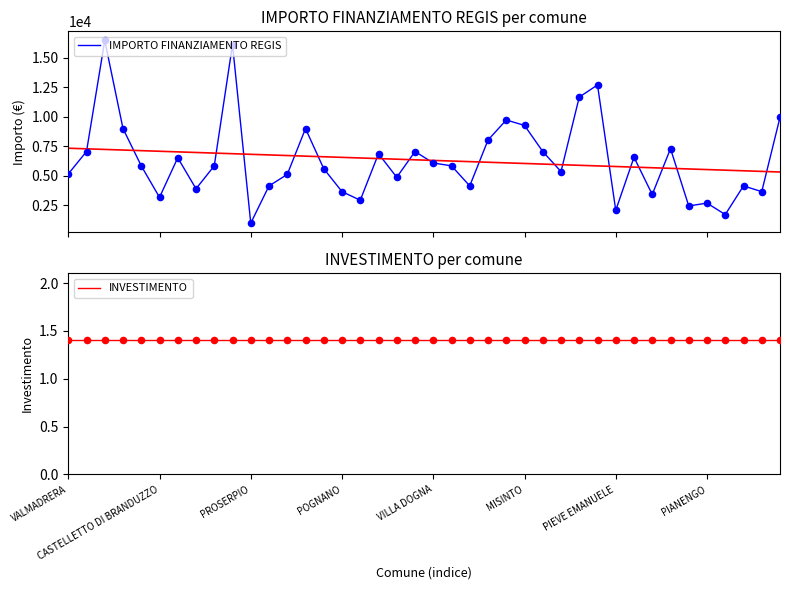

Is the value of IMPORTO FINANZIAMENTO REGIS at 26 greater than the value of INVESTIMENTO at 34?

Yes